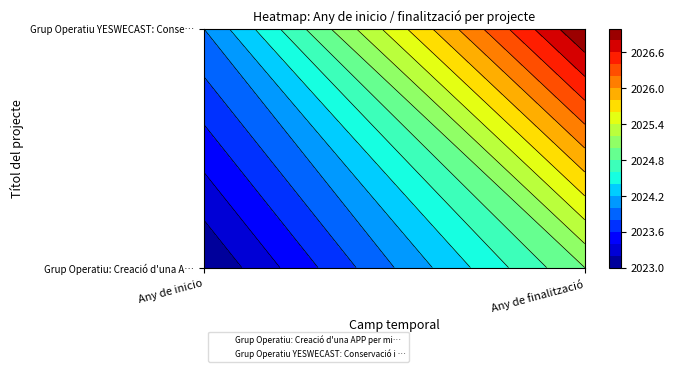

Reading right to left, transcribe all the data shown in this chart.

Grup Operatiu: Creació d'una APP per mi…: Any de finalització=0	Any de inicio=0
Grup Operatiu YESWECAST: Conservació i …: Any de finalització=1	Any de inicio=1